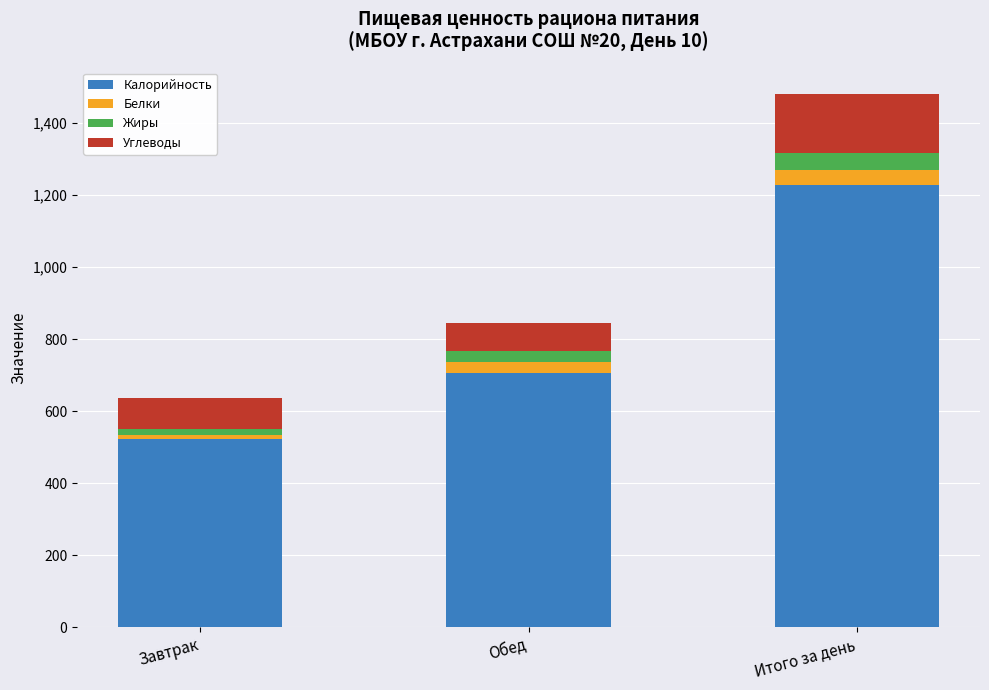

What is the highest value of the Калорийность series?

1227.2